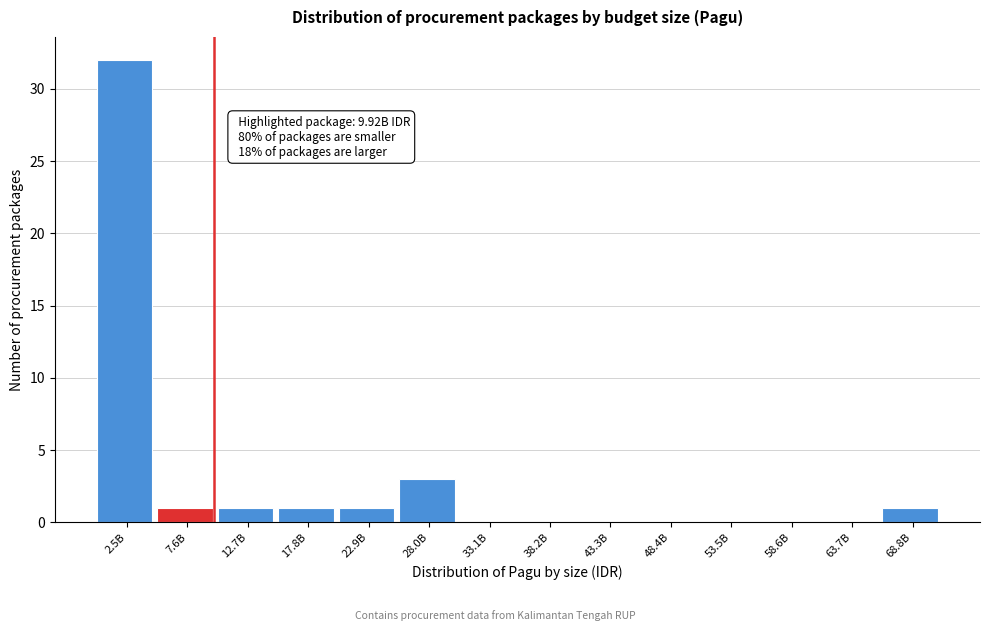

Reading left to right, list all the values displayed in this chart.

2.5B=32	7.6B=1	12.7B=1	17.8B=1	22.9B=1	28.0B=3	33.1B=0	38.2B=0	43.3B=0	48.4B=0	53.5B=0	58.6B=0	63.7B=0	68.8B=1